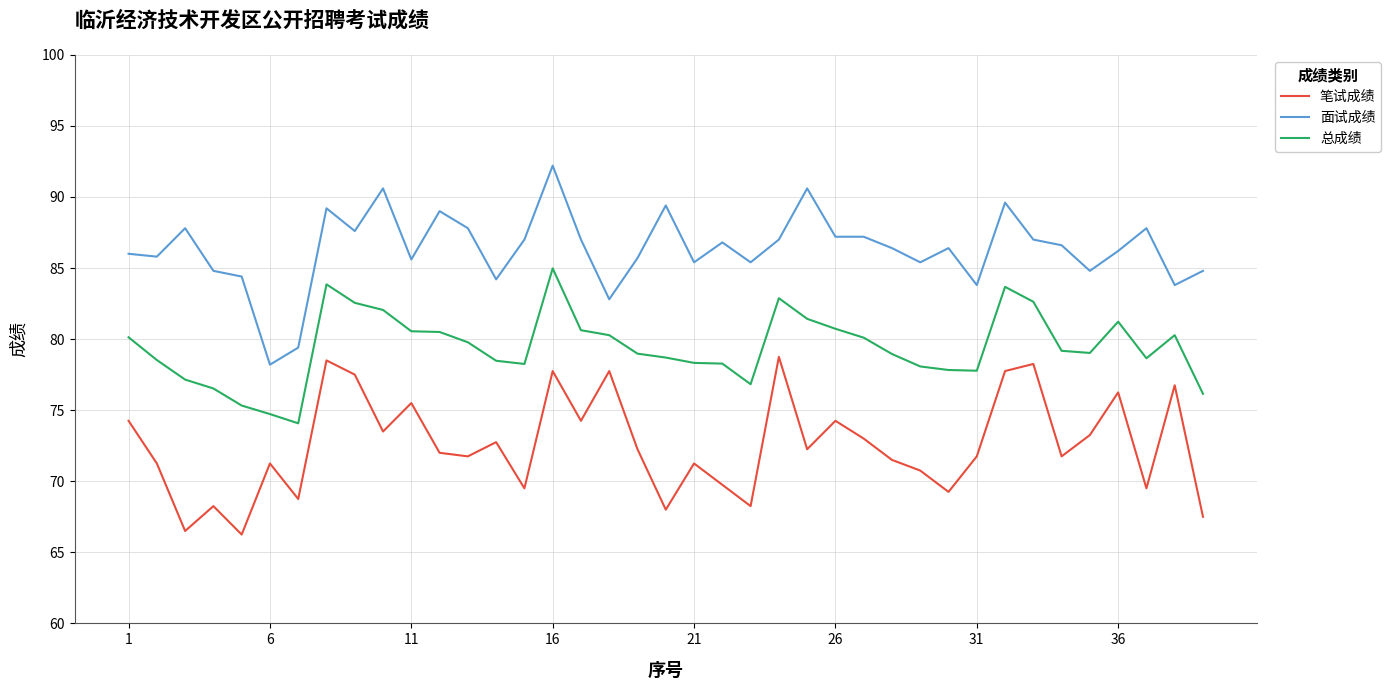

Count the number of data series in this chart.

3